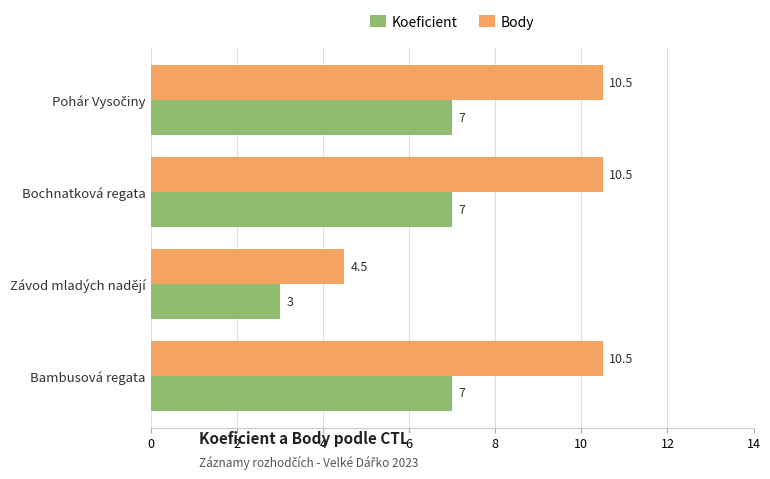

Which category has the lowest value across all series?

Závod mladých nadějí